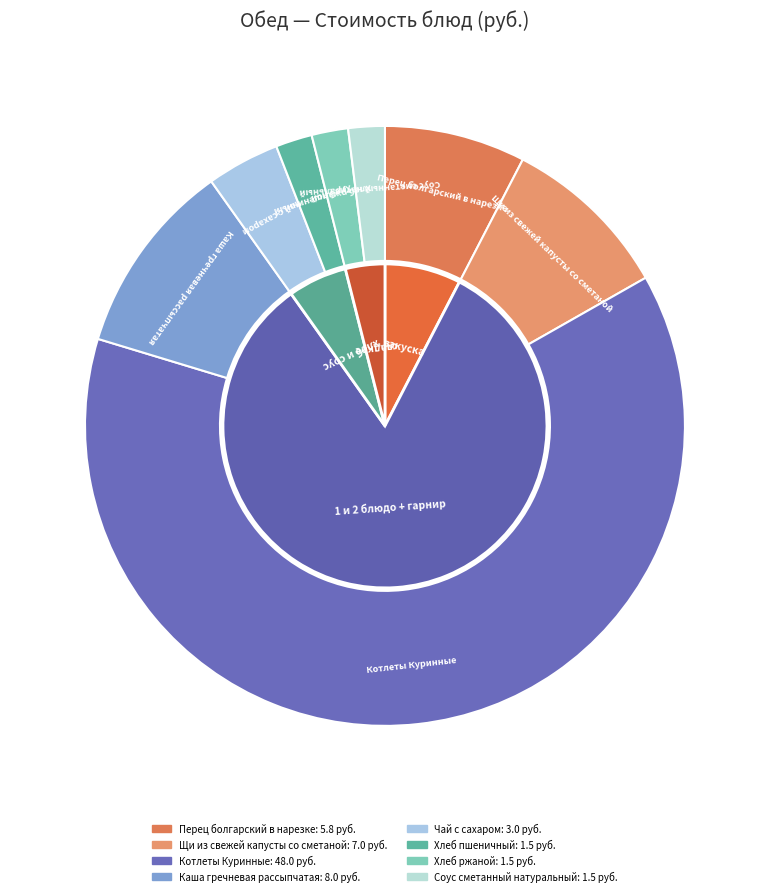

How many slices are in this pie chart?

8